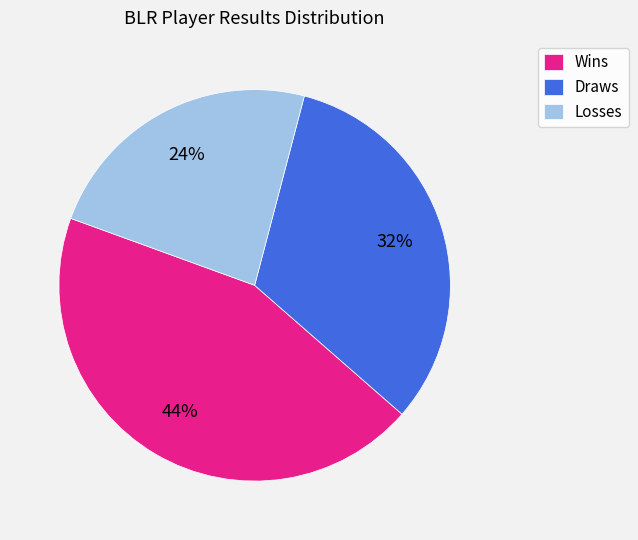

Does Losses represent more than half of the total?

No